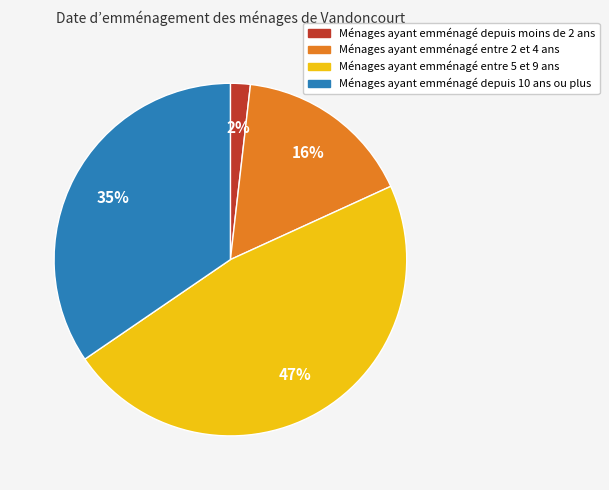

Is the sum of Ménages ayant emménagé depuis moins de 2 ans and Ménages ayant emménagé entre 2 et 4 ans greater than half?

No